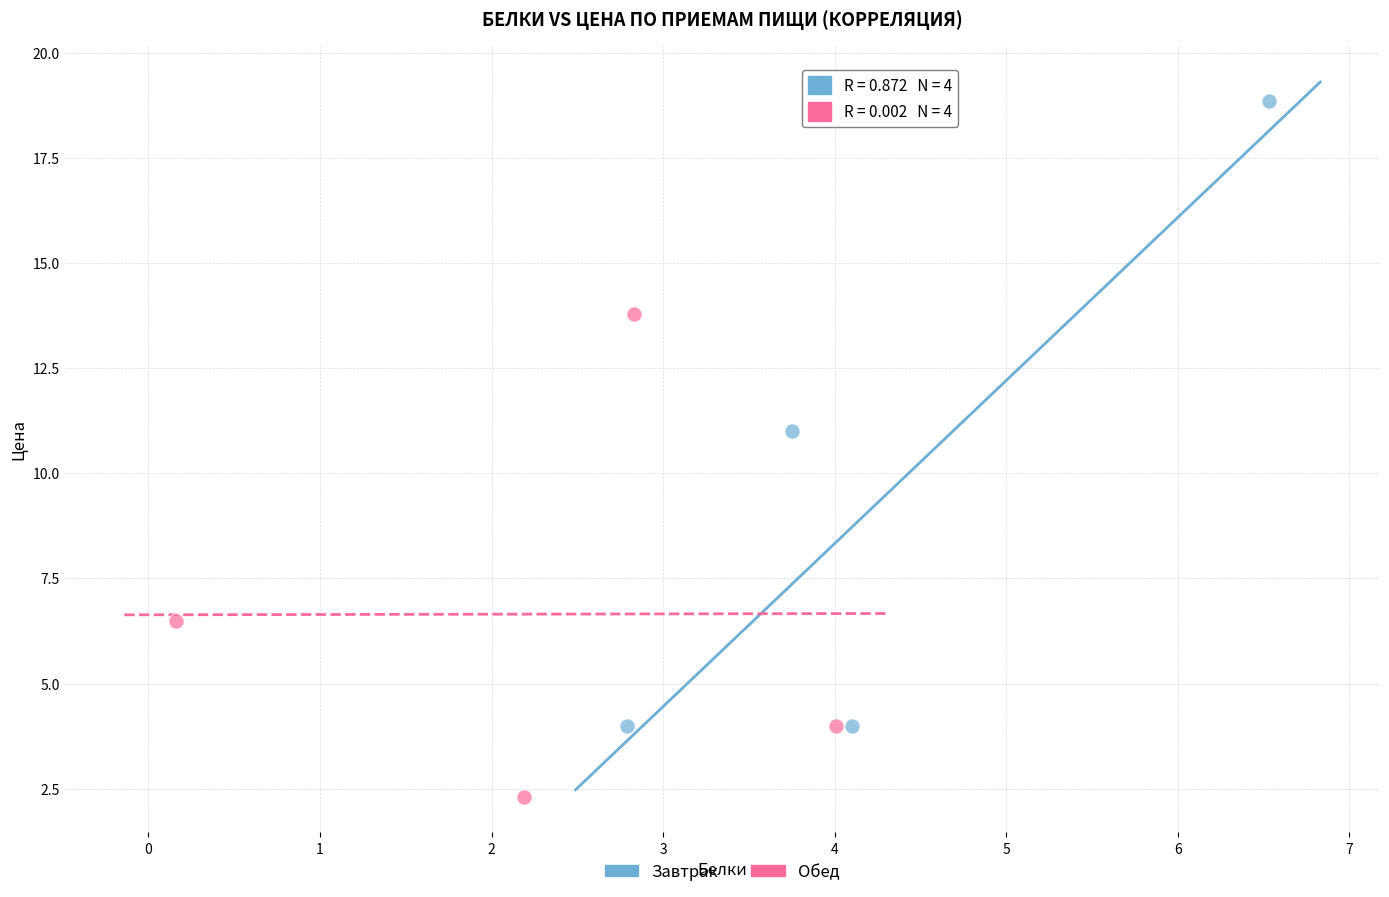

Which series reaches the maximum Y coordinate?

Завтрак